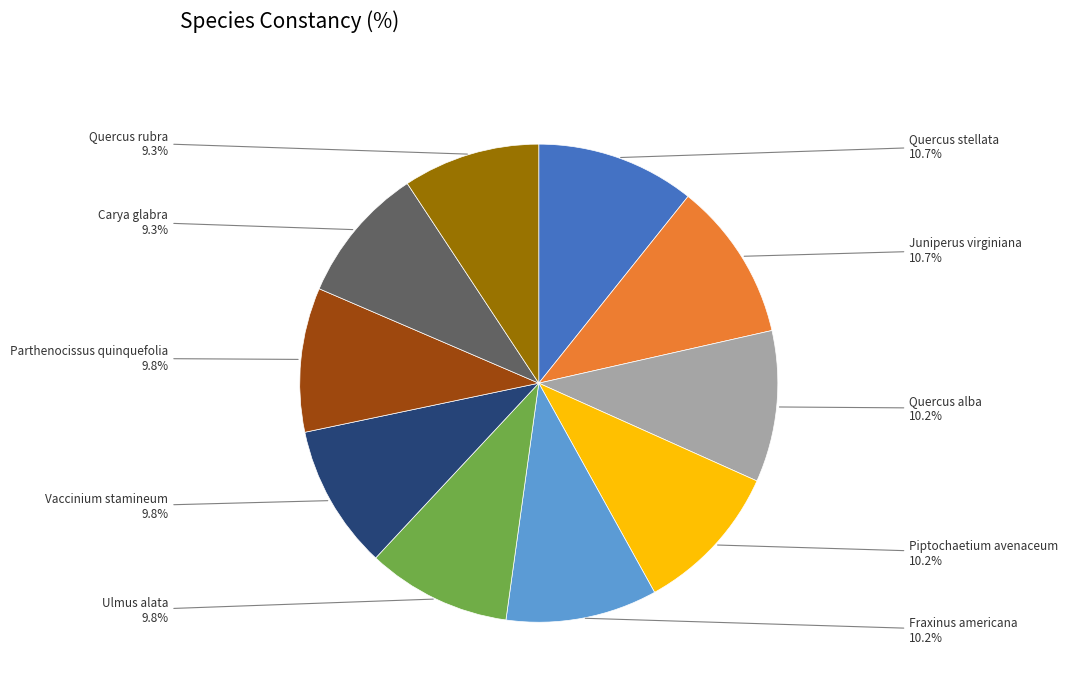

To the nearest percent, what percentage of the pie is Parthenocissus quinquefolia?

10%